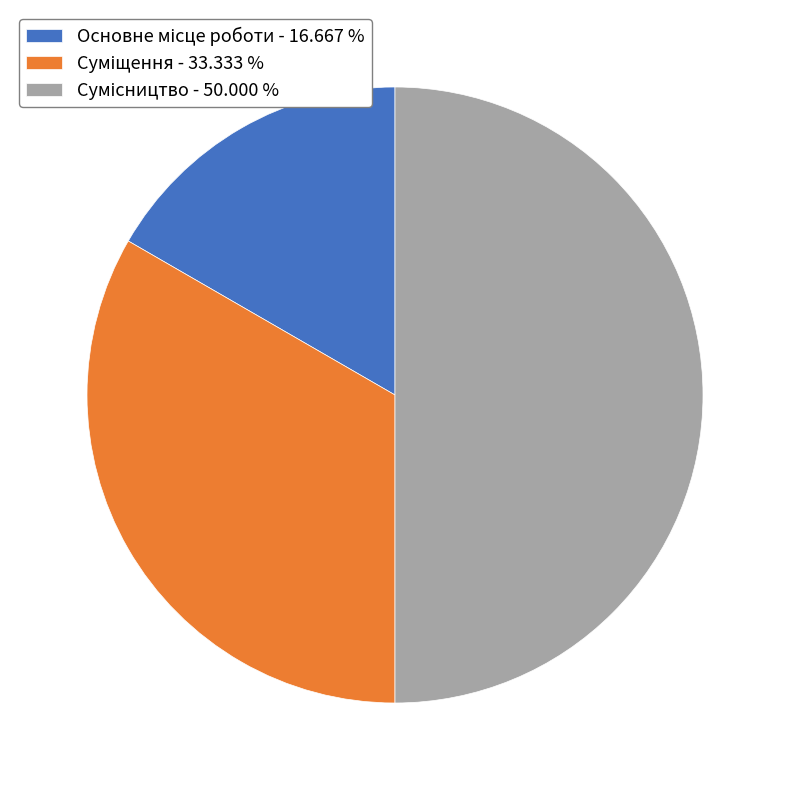

True or false: Суміщення accounts for 43% of the total.

False